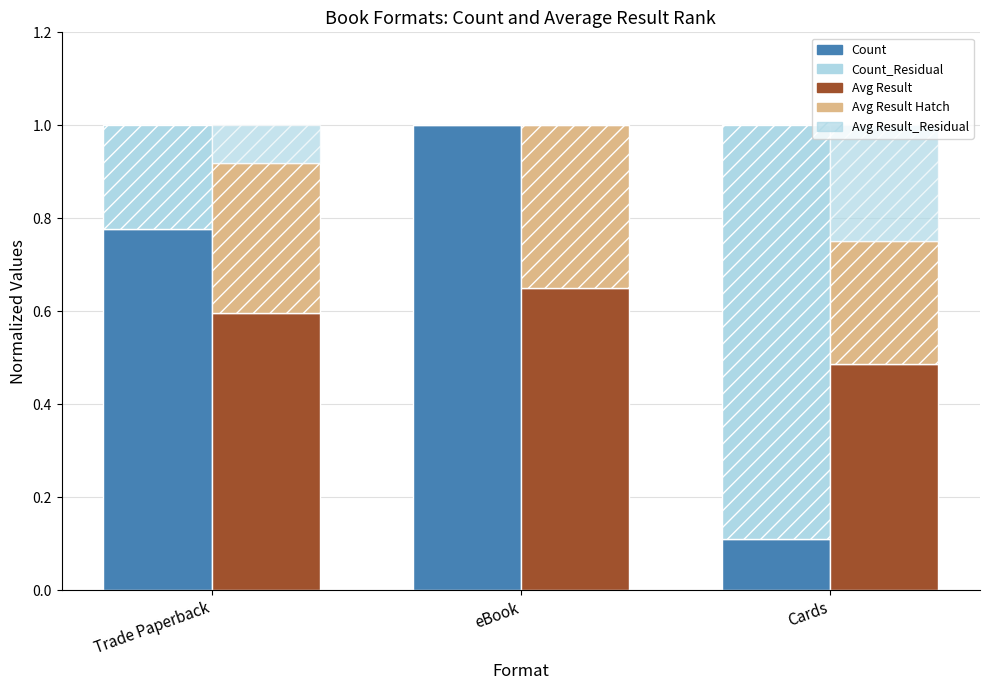

Rank the series at eBook from lowest to highest value.

Count_Residual, Avg Result_Residual, Avg Result Hatch, Avg Result (normalized), Count (normalized)